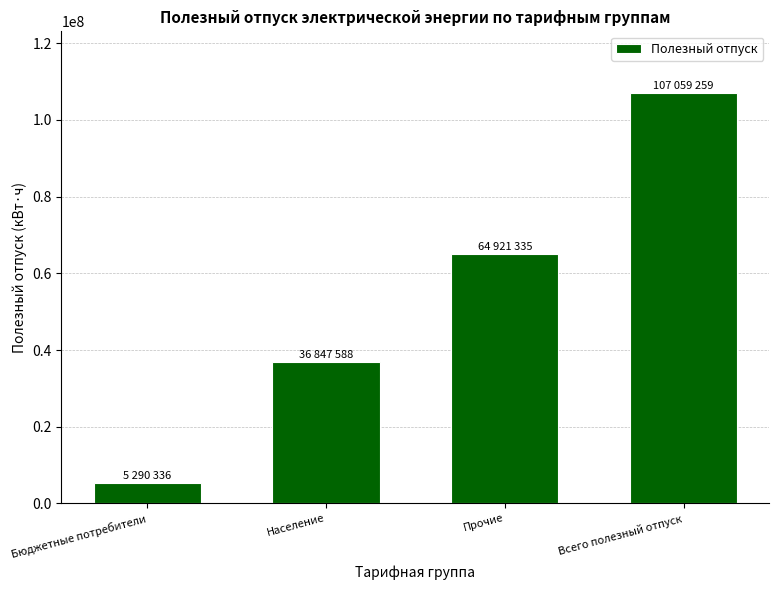

Reading right to left, extract all data points from this chart.

Всего полезный отпуск=107059259	Прочие=64921335	Население=36847588	Бюджетные потребители=5290336